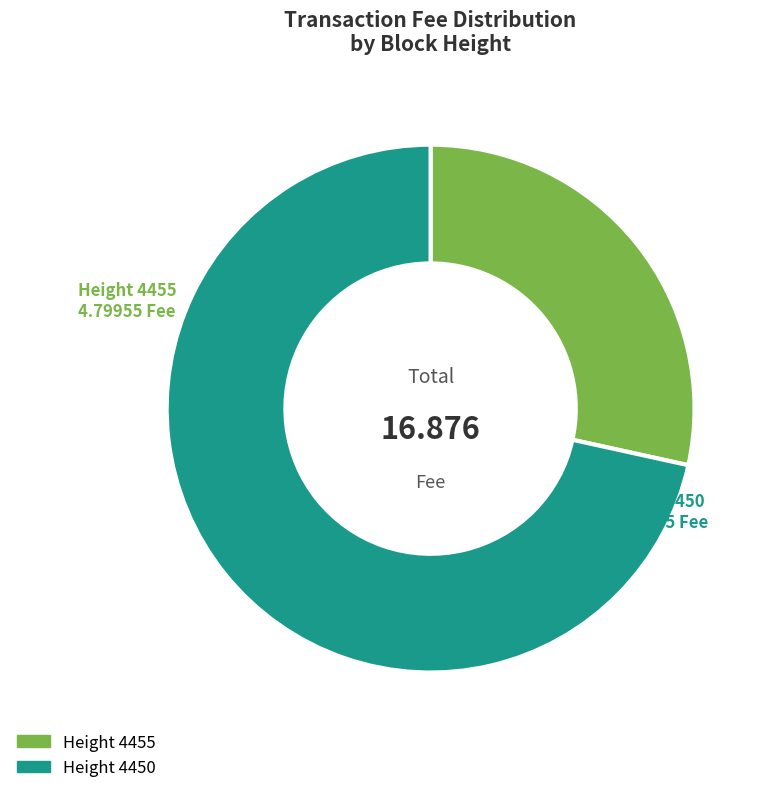

How many segments does this pie chart have?

2